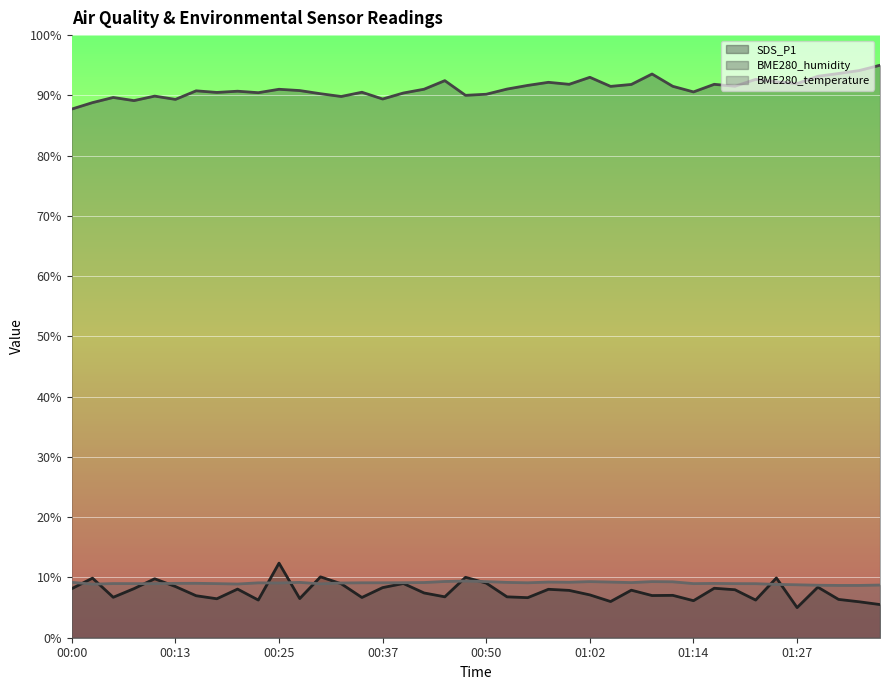

Reading left to right, transcribe all the data shown in this chart.

SDS_P1: 00:00=8.1	00:03=9.9	00:05=6.7	00:08=8.1	00:10=9.8	00:13=8.5	00:15=7.0	00:18=6.5	00:20=8.1	00:22=6.3	00:25=12.4	00:27=6.5	00:30=10.1	00:32=9.0	00:35=6.7	00:37=8.3	00:40=9.0	00:42=7.4	00:45=6.8	00:47=10.0	00:50=9.1	00:52=6.8	00:55=6.6	00:57=8.0	00:59=7.9	01:02=7.1	01:04=6.0	01:07=7.9	01:09=7.0	01:12=7.0	01:14=6.1	01:17=8.2	01:19=8.0	01:22=6.3	01:24=9.9	01:27=5.0	01:29=8.4	01:32=6.4	01:34=6.0	01:37=5.5
BME280_humidity: 00:00=87.7	00:03=88.8	00:05=89.7	00:08=89.1	00:10=89.9	00:13=89.3	00:15=90.8	00:18=90.5	00:20=90.7	00:22=90.4	00:25=91.0	00:27=90.8	00:30=90.3	00:32=89.8	00:35=90.5	00:37=89.4	00:40=90.4	00:42=91.0	00:45=92.4	00:47=90.0	00:50=90.2	00:52=91.0	00:55=91.7	00:57=92.2	00:59=91.8	01:02=93.0	01:04=91.5	01:07=91.8	01:09=93.5	01:12=91.5	01:14=90.6	01:17=91.8	01:19=91.5	01:22=92.7	01:24=92.3	01:27=92.0	01:29=93.2	01:32=93.6	01:34=94.1	01:37=95.0
BME280_temperature: 00:00=9.2	00:03=8.9	00:05=9.0	00:08=9.0	00:10=9.0	00:13=9.0	00:15=9.0	00:18=9.0	00:20=8.9	00:22=9.1	00:25=9.1	00:27=9.2	00:30=8.9	00:32=9.1	00:35=9.1	00:37=9.1	00:40=9.1	00:42=9.2	00:45=9.3	00:47=9.4	00:50=9.3	00:52=9.2	00:55=9.1	00:57=9.2	00:59=9.2	01:02=9.3	01:04=9.2	01:07=9.1	01:09=9.3	01:12=9.3	01:14=9.0	01:17=9.0	01:19=9.0	01:22=9.0	01:24=8.8	01:27=8.8	01:29=8.7	01:32=8.7	01:34=8.7	01:37=8.7